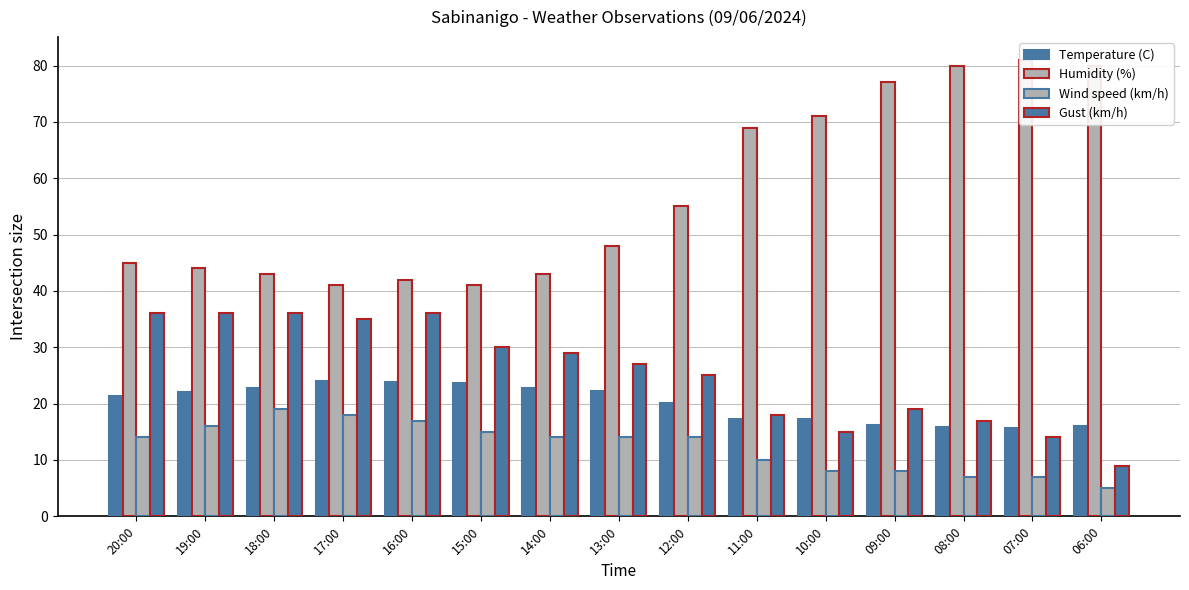

Reading right to left, extract all data points from this chart.

Temperature (C): 16.1	15.7	15.8	16.2	17.2	17.3	20.1	22.2	22.8	23.6	23.9	24.0	22.8	22.1	21.3
Humidity (%): 80.0	81.0	80.0	77.0	71.0	69.0	55.0	48.0	43.0	41.0	42.0	41.0	43.0	44.0	45.0
Wind speed (km/h): 5.0	7.0	7.0	8.0	8.0	10.0	14.0	14.0	14.0	15.0	17.0	18.0	19.0	16.0	14.0
Gust (km/h): 9.0	14.0	17.0	19.0	15.0	18.0	25.0	27.0	29.0	30.0	36.0	35.0	36.0	36.0	36.0